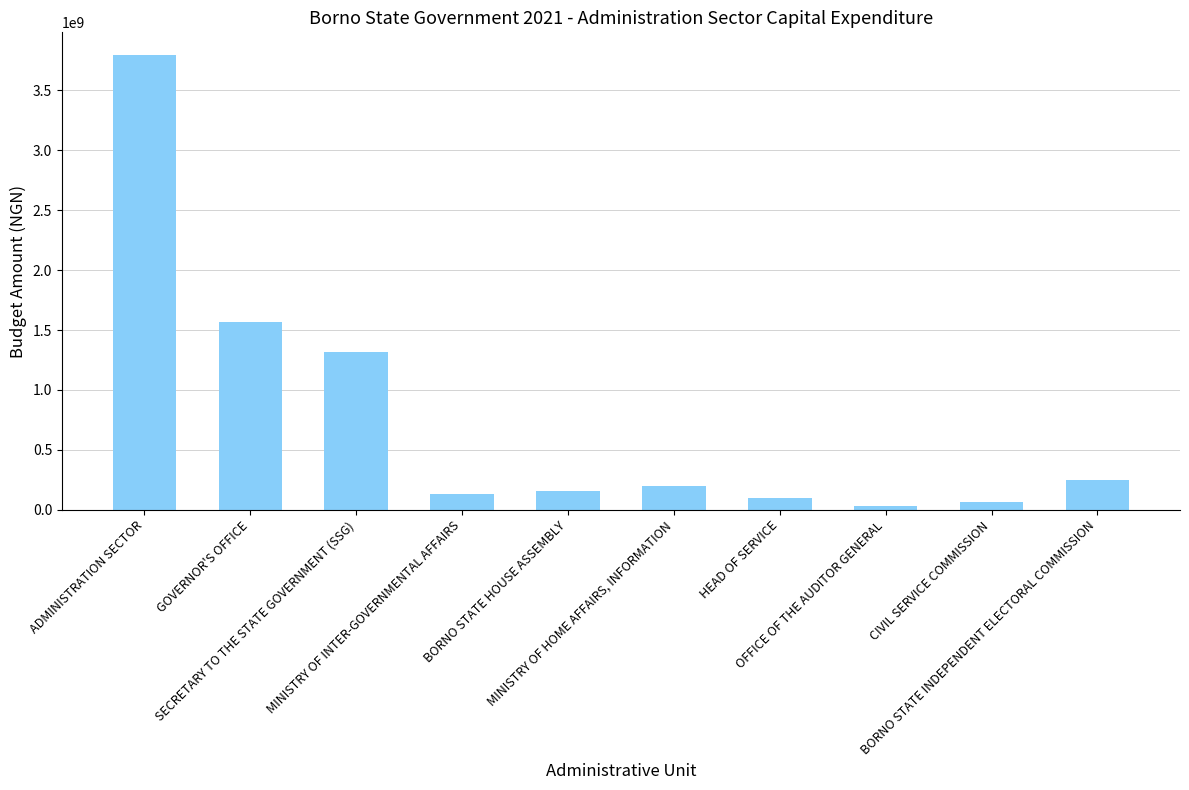

Between OFFICE OF THE AUDITOR GENERAL and SECRETARY TO THE STATE GOVERNMENT (SSG), which is larger?

SECRETARY TO THE STATE GOVERNMENT (SSG)